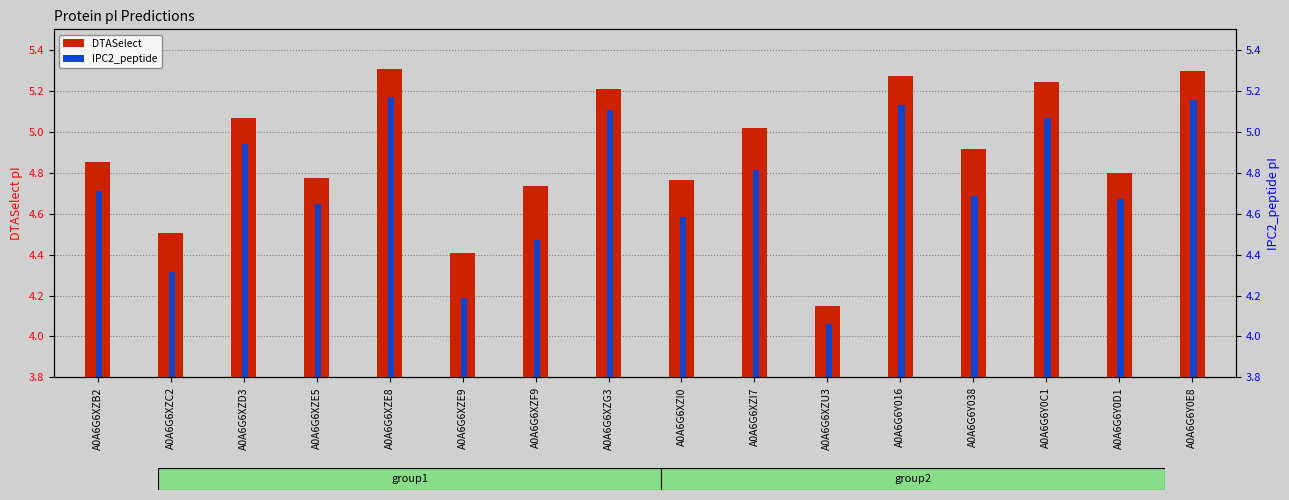

Which has a higher value, A0A6G6XZE5 or A0A6G6XZD3?

A0A6G6XZD3